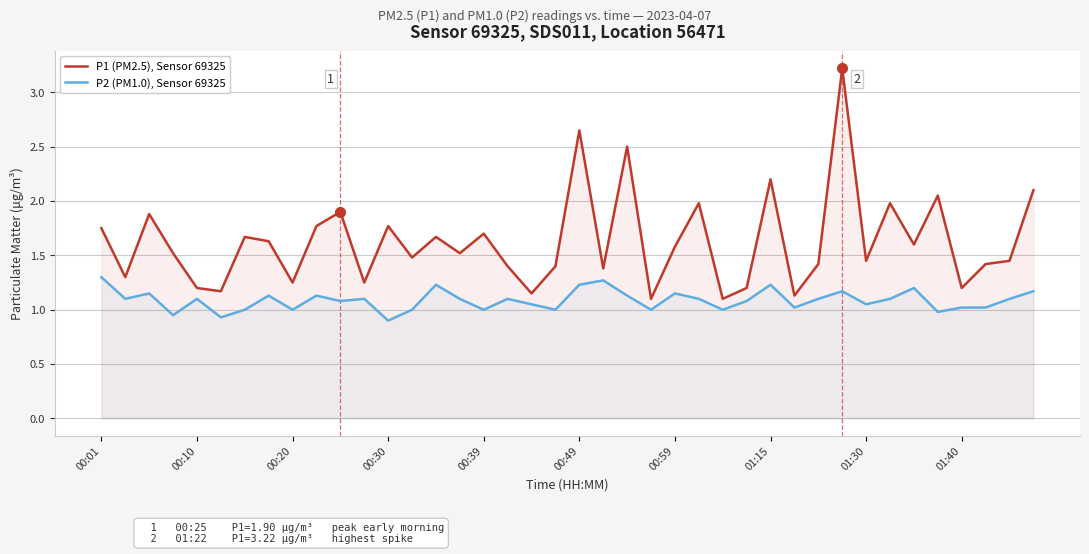

What is the total value across all series at 01:30?

2.5